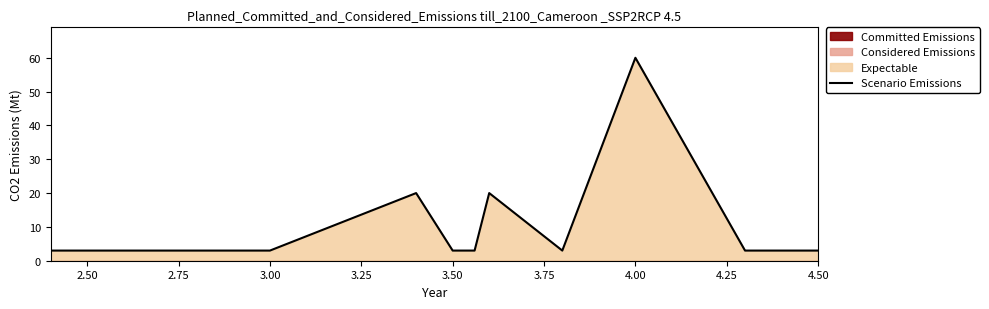

What is the lowest value of the Scenario Emissions series?

3